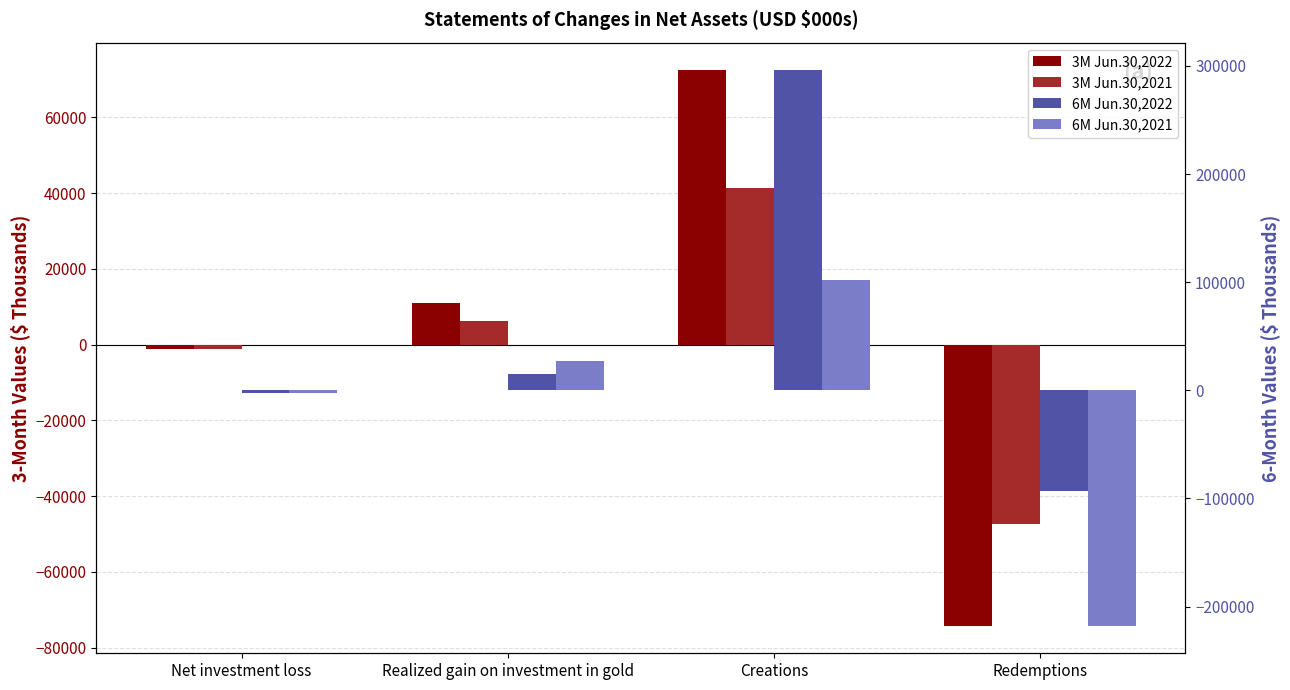

Is the value of 6M Jun.30,2021 at Redemptions greater than the value of 3M Jun.30,2021 at Redemptions?

No